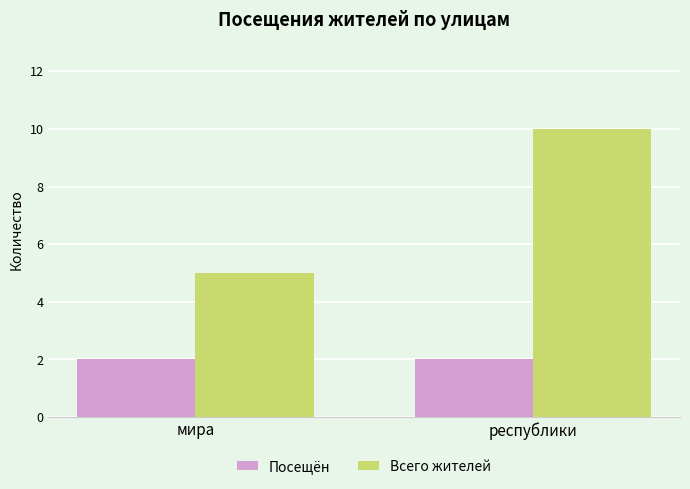

Which series has the largest range (max minus min)?

Всего жителей